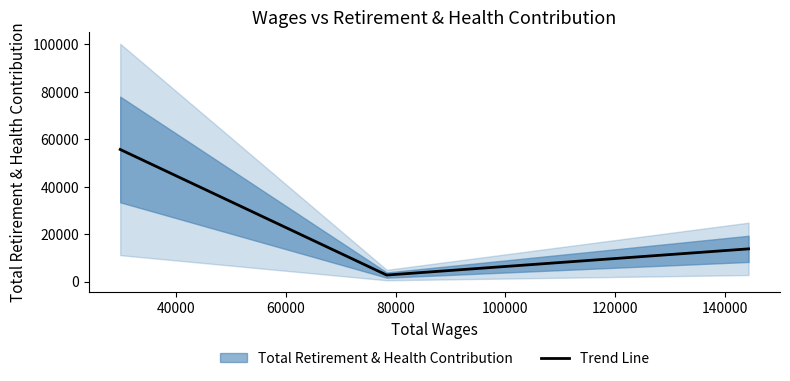

What is the minimum value shown in the chart?

2753